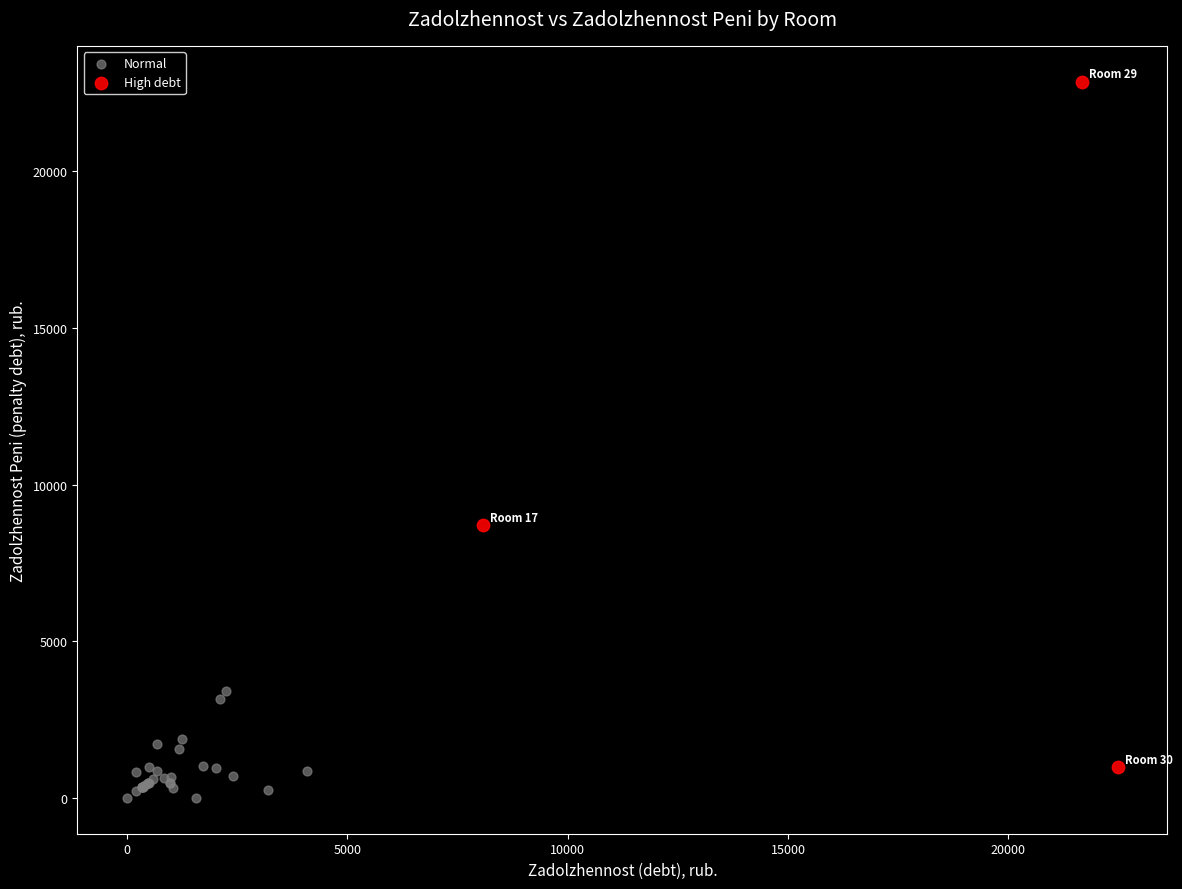

Which series contains the highest Y value?

High debt